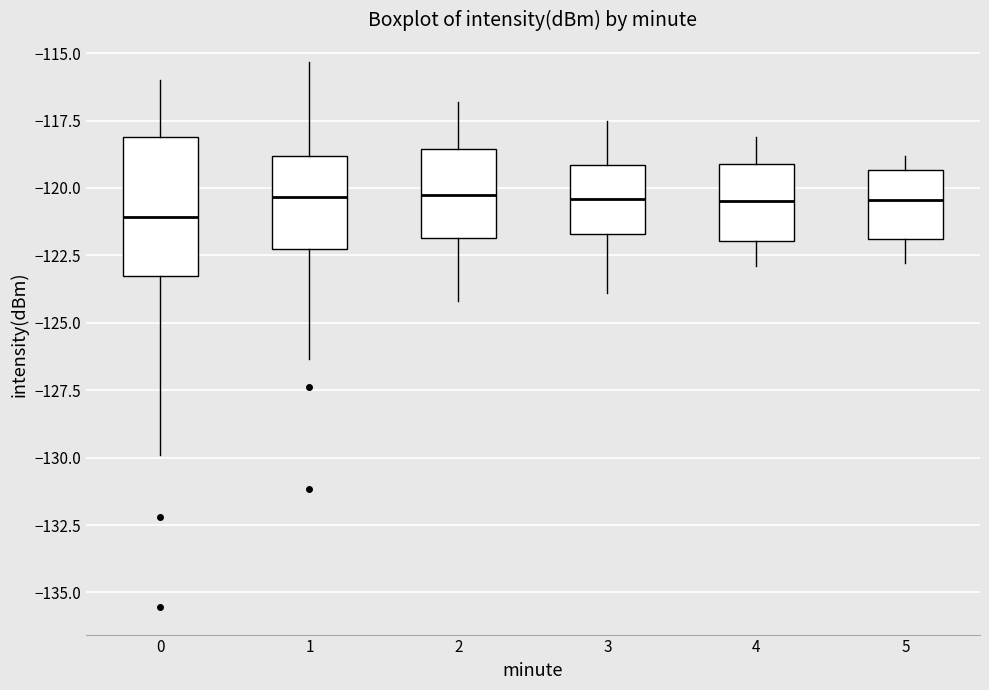

Where does the upper whisker of the box at x = 4 end on the y-axis? The values are not printed on the chart, so give them approximately, as read against the axis.

-118.0